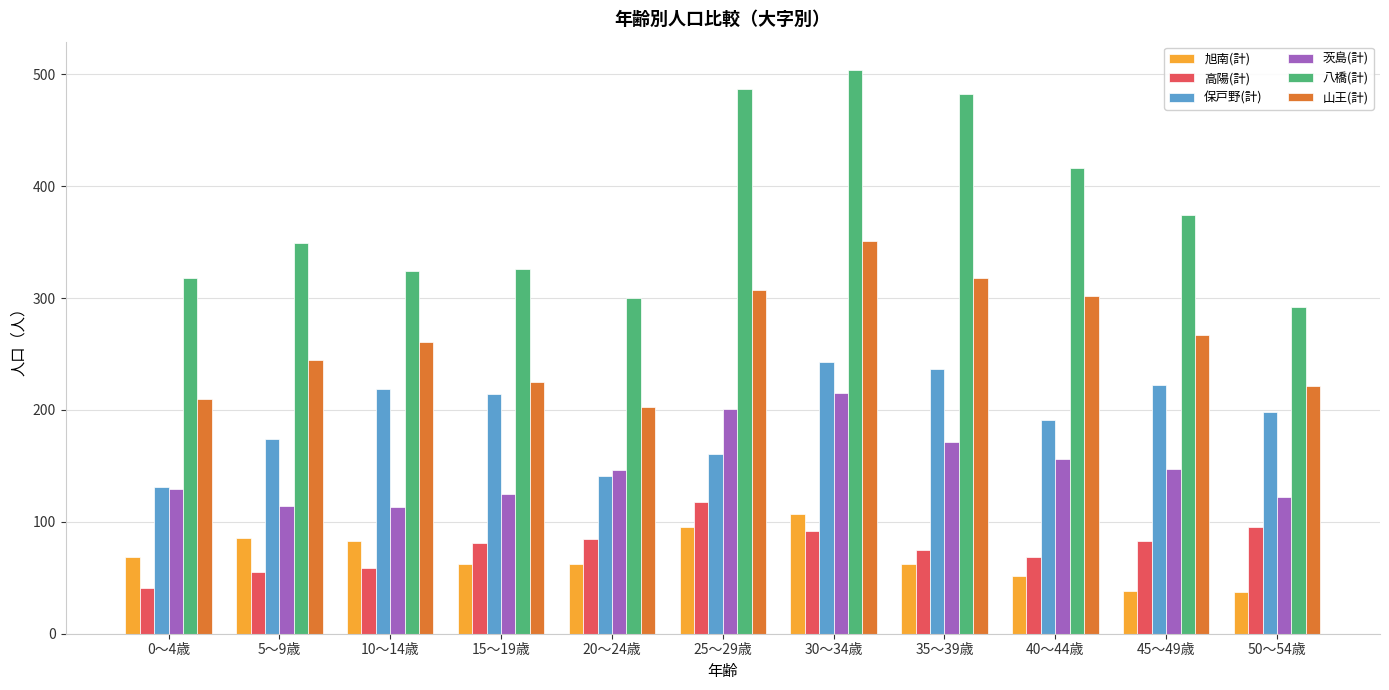

What is the difference between the maximum and minimum values in the 旭南(計) series?

70